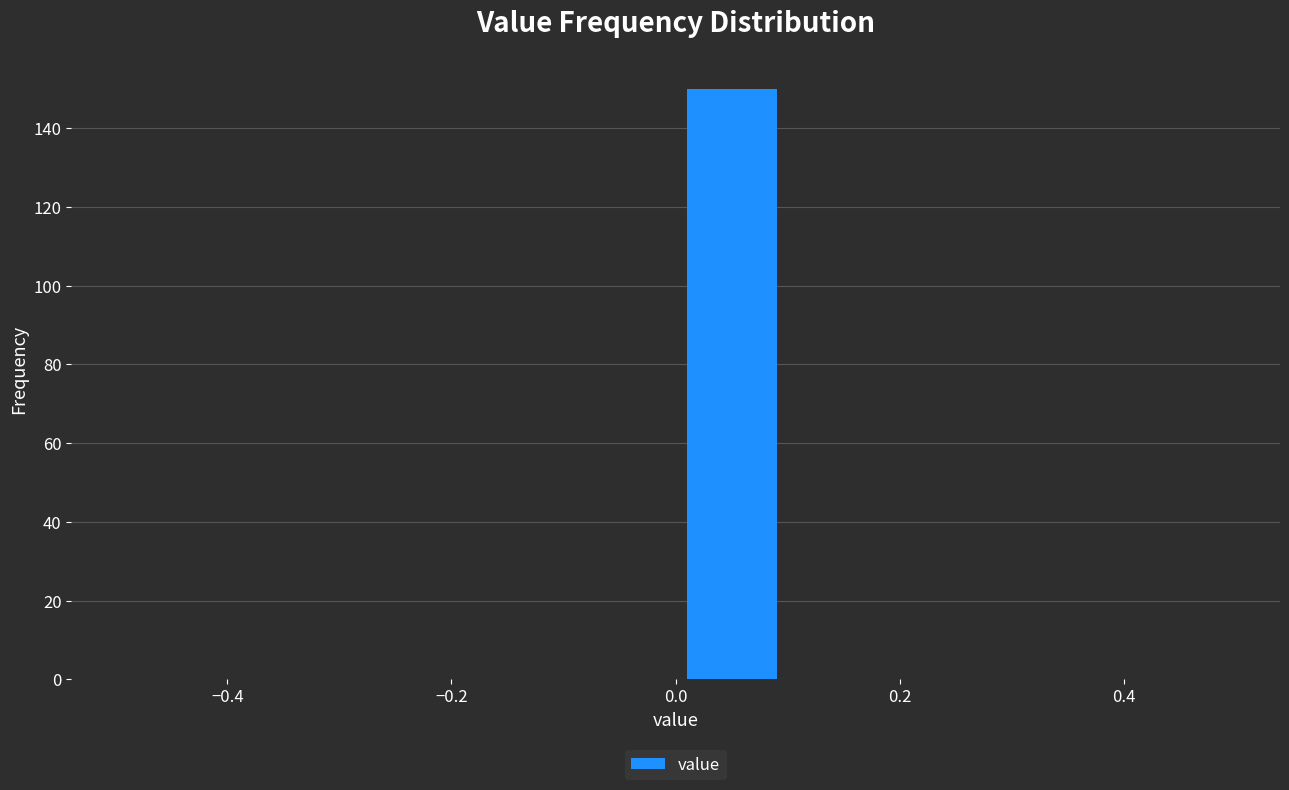

Reading left to right, transcribe this chart: for each bar, give the range it covers on the x-axis and its height. The values are not printed on the chart, so give them approximately, as read against the axis.

-0.5 to -0.4: 0
-0.4 to -0.3: 0
-0.3 to -0.2: 0
-0.2 to -0.1: 0
-0.1 to 0.0: 0
0.0 to 0.1: 150
0.1 to 0.2: 0
0.2 to 0.3: 0
0.3 to 0.4: 0
0.4 to 0.5: 0